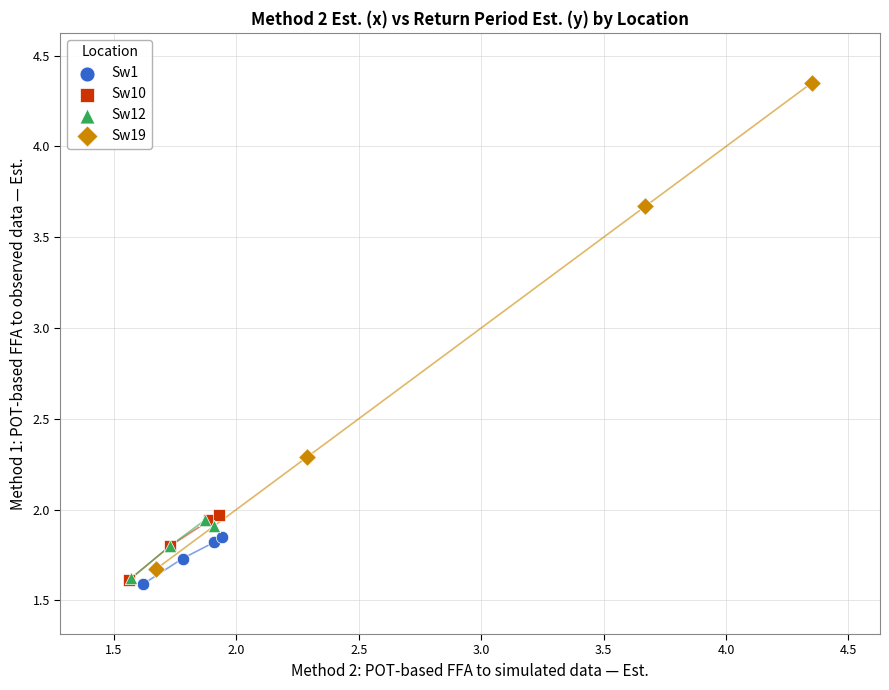

Which series has the widest spread of Y values?

Sw19